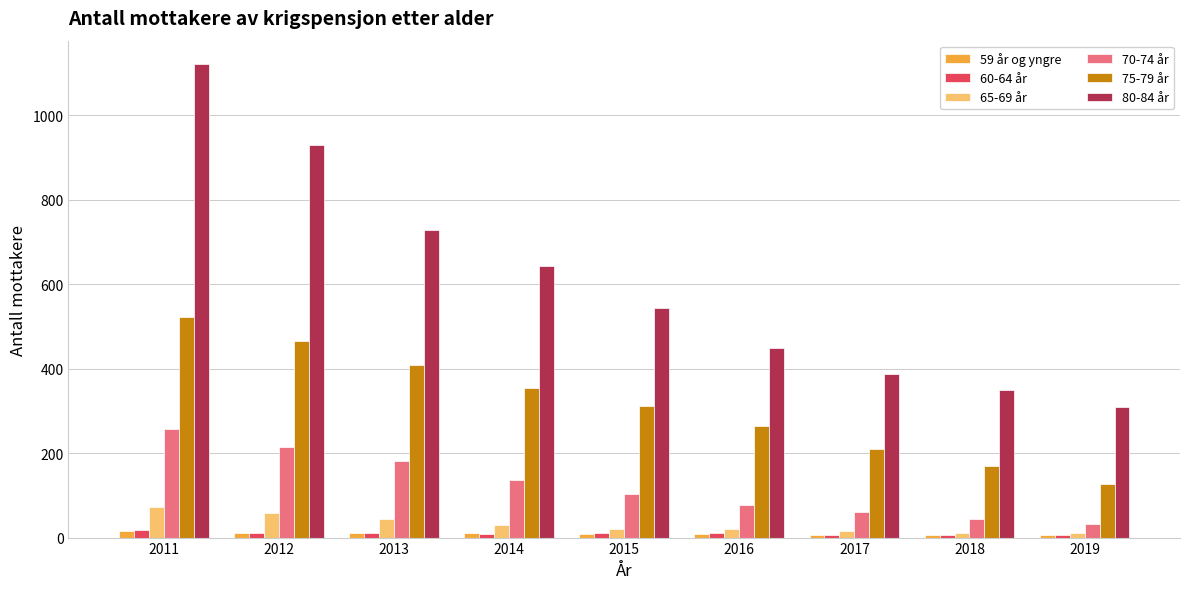

Is the value of 80-84 år at 2015 greater than the value of 70-74 år at 2018?

Yes